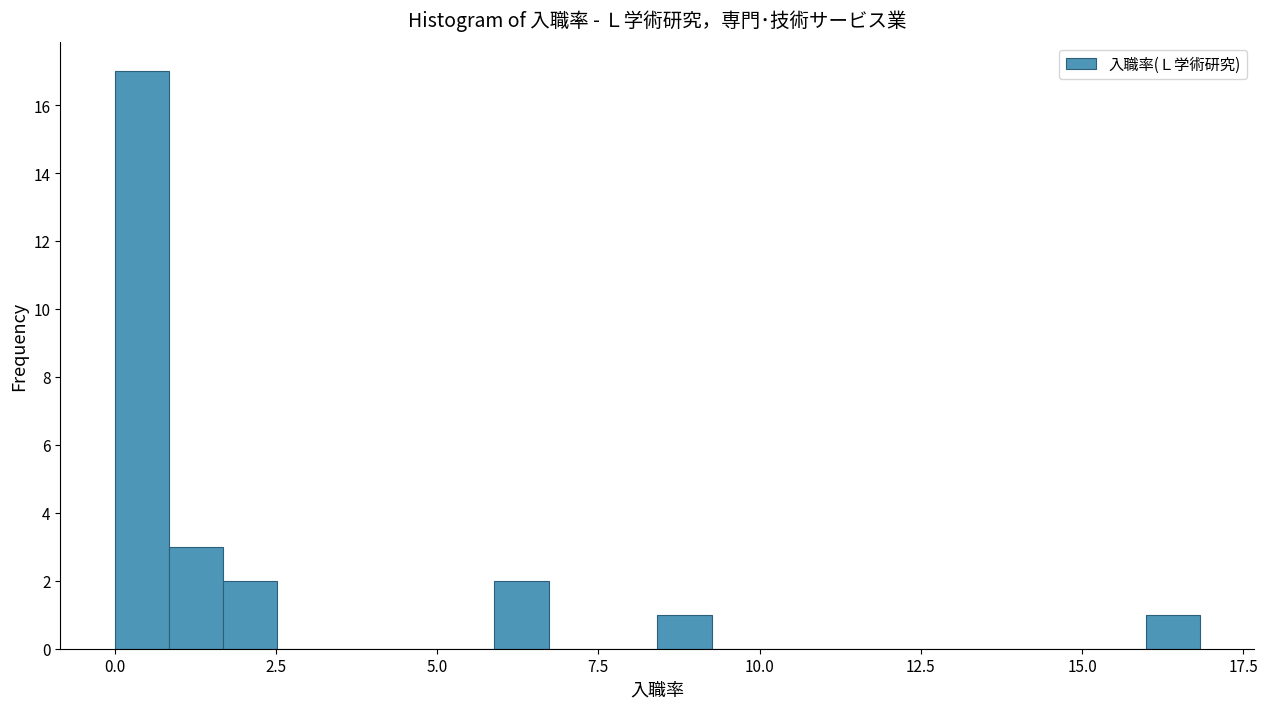

Around what value on the x-axis is the tallest bar? Give the approximate position of its centre, as read against the axis.

0.5